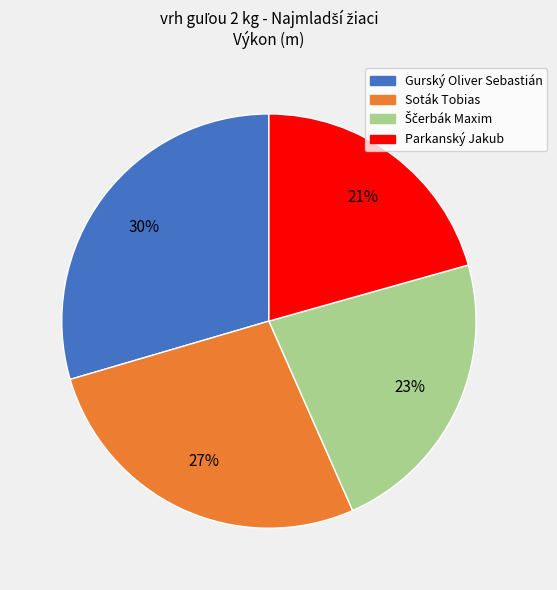

Which slice is the largest?

Gurský Oliver Sebastián